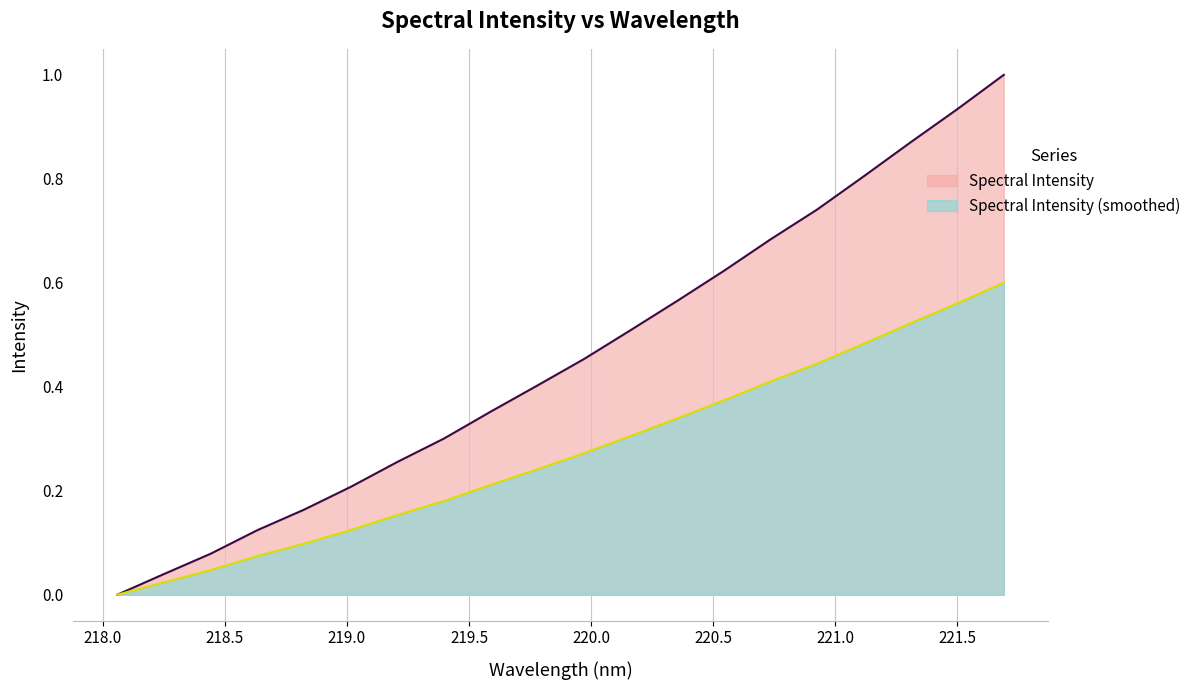

List the labels in order of value, smallest first.

218.0596, 218.2508, 218.442, 218.6332, 218.8244, 219.0156, 219.2067, 219.3979, 219.589, 219.7801, 219.9712, 220.1623, 220.3533, 220.5444, 220.7354, 220.9264, 221.1174, 221.3083, 221.4993, 221.6902